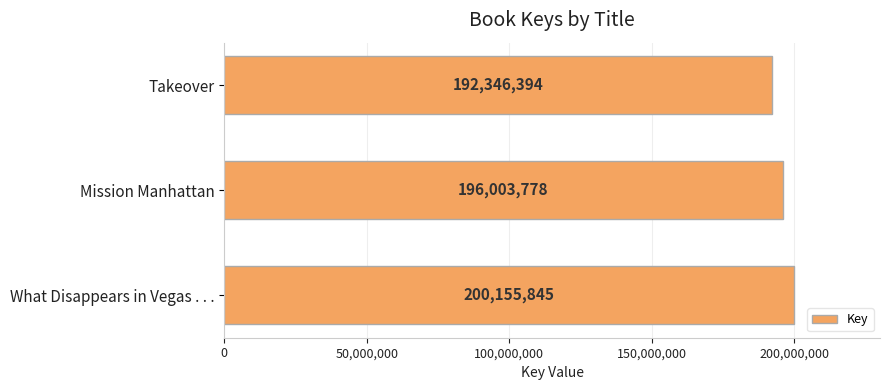

Reading bottom to top, transcribe all the data shown in this chart.

What Disappears in Vegas . . .=200155845	Mission Manhattan=196003778	Takeover=192346394